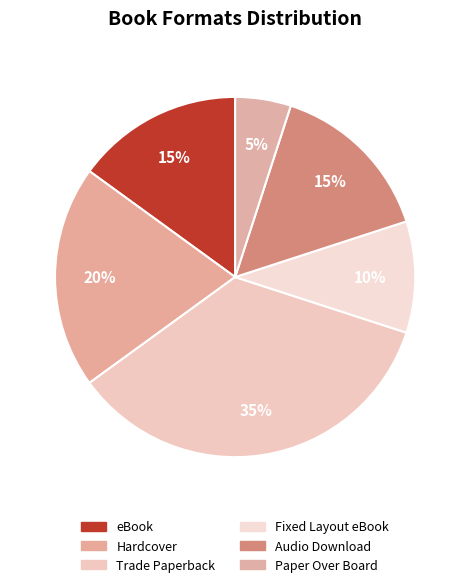

What percentage is the Audio Download slice, to the nearest percent?

15%